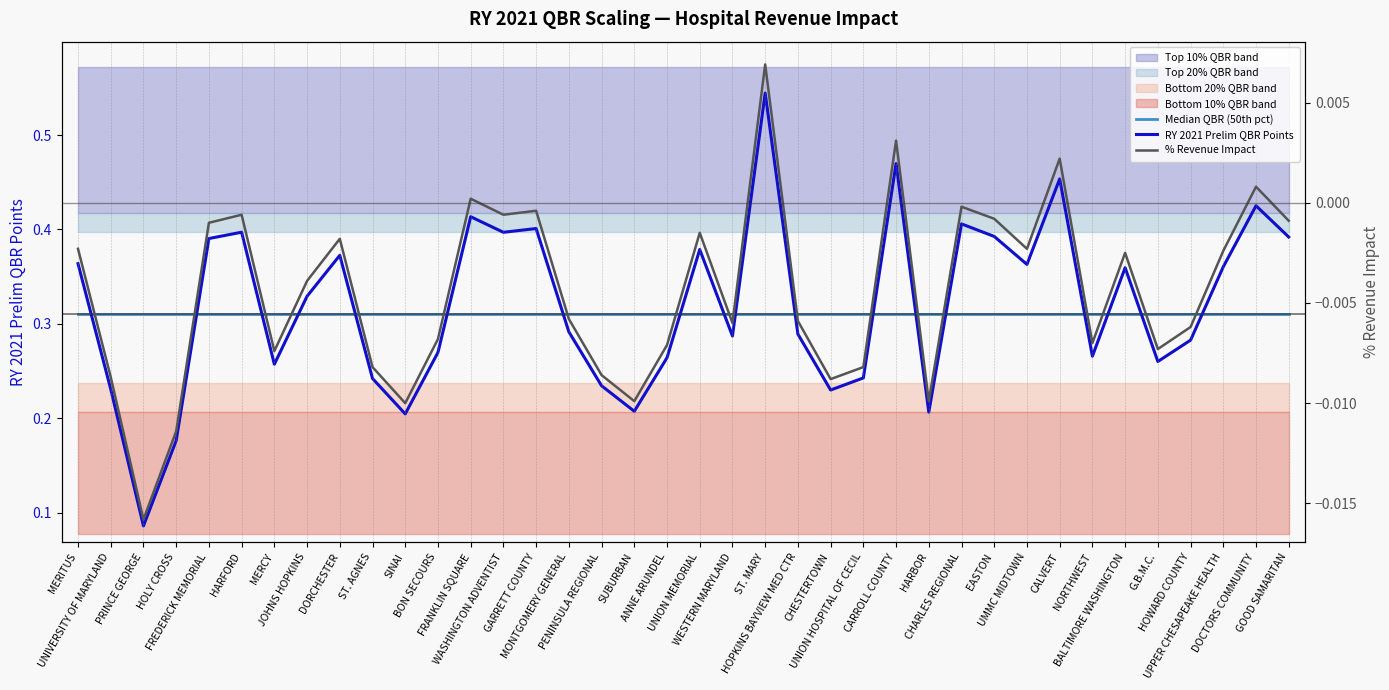

What is the label of the 31st point from the right?

JOHNS HOPKINS